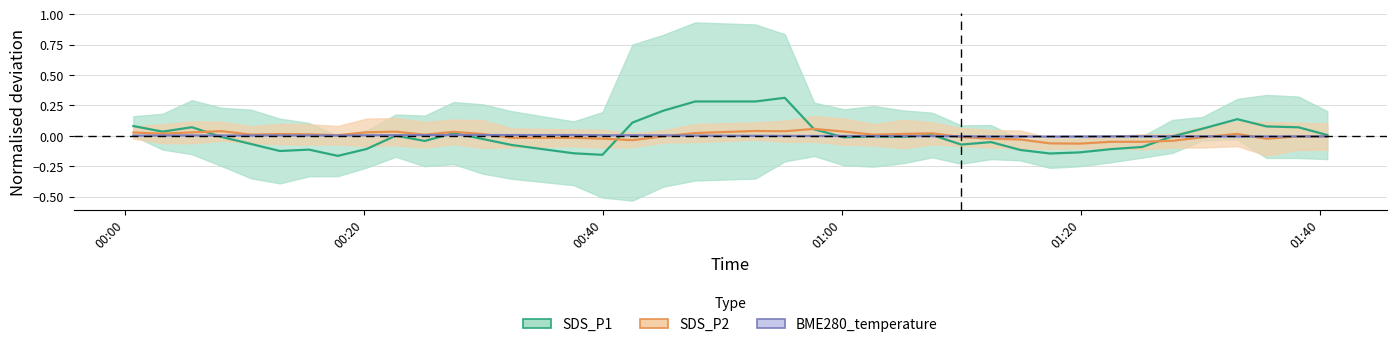

Reading left to right, what are all the values shown in this chart?

SDS_P1: 0.1	0.0	0.1	-0.0	-0.1	-0.1	-0.1	-0.2	-0.1	0.0	-0.0	0.0	-0.0	-0.1	-0.1	-0.2	0.1	0.2	0.3	0.3	0.3	0.1	-0.0	-0.0	-0.0	0.0	-0.1	-0.1	-0.1	-0.1	-0.1	-0.1	-0.1	-0.0	0.1	0.1	0.1	0.1	0.0
SDS_P2: 0.0	0.0	0.0	0.0	0.0	0.0	0.0	0.0	0.0	0.0	0.0	0.0	0.0	-0.0	-0.0	-0.0	-0.0	-0.0	0.0	0.0	0.0	0.1	0.0	0.0	0.0	0.0	-0.0	-0.0	-0.0	-0.1	-0.1	-0.0	-0.0	-0.0	-0.0	0.0	-0.0	-0.0	-0.0
BME280_temperature: 0.0	0.0	0.0	0.0	0.0	0.0	0.0	0.0	0.0	0.0	0.0	0.0	0.0	0.0	0.0	0.0	0.0	0.0	0.0	-0.0	-0.0	-0.0	-0.0	-0.0	-0.0	-0.0	-0.0	-0.0	-0.0	-0.0	-0.0	-0.0	-0.0	-0.0	-0.0	-0.0	-0.0	-0.0	-0.0